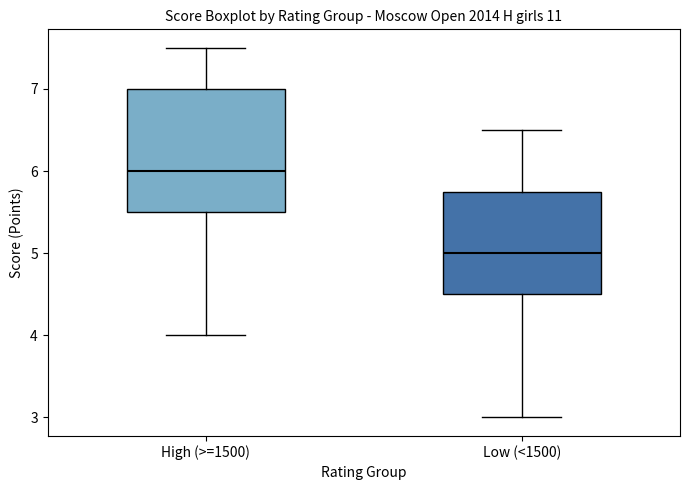

Reading left to right, read every box against the y-axis: the position of its median line, the range the box covers, and the ends of its whiskers. The values are not printed on the chart, so give them approximately, as read against the axis.

High (>=1500): median 6.0, box 5.5 to 7.0, whiskers 4.0 to 7.5
Low (<1500): median 5.0, box 4.5 to 5.8, whiskers 3.0 to 6.5